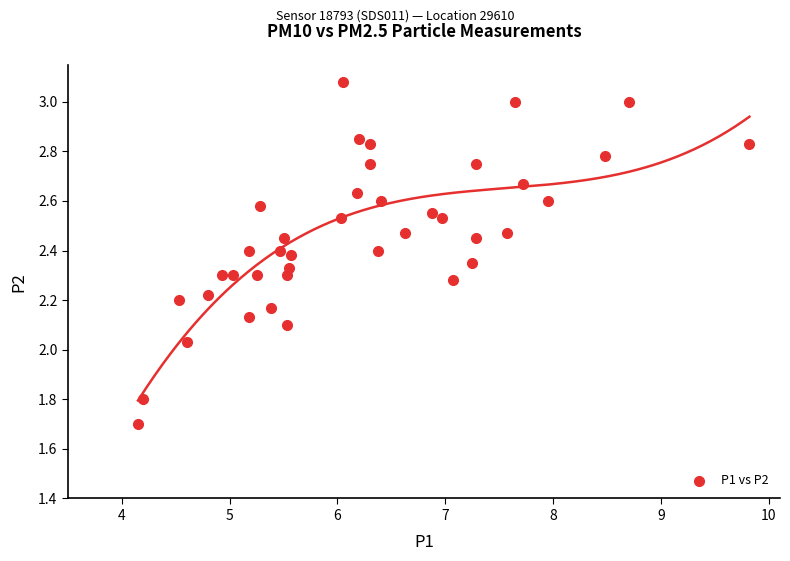

What is the range of X values (max minus min)?

5.7